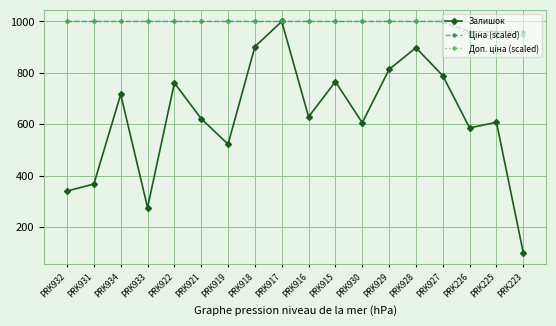

What is the maximum value shown in the chart?

1000.0